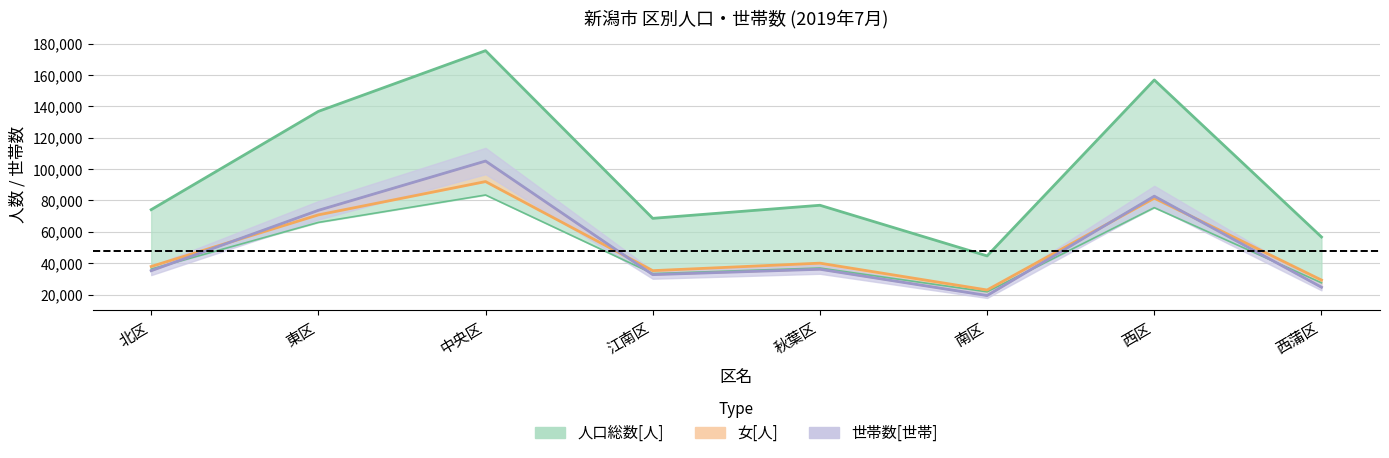

True or false: 人口総数[人] has a value of 136778.0 at 東区.

True